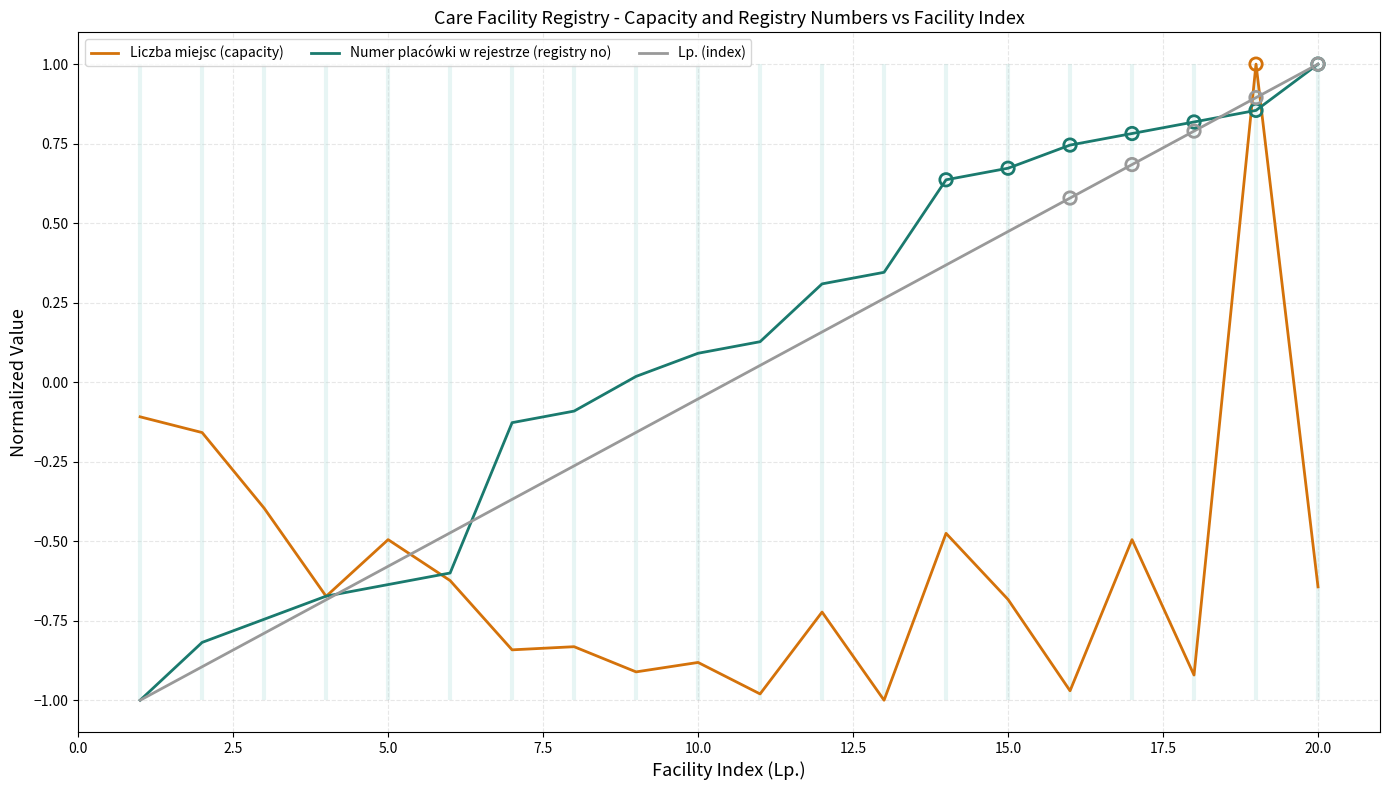

At how many categories does at least one series exceed 0?

12